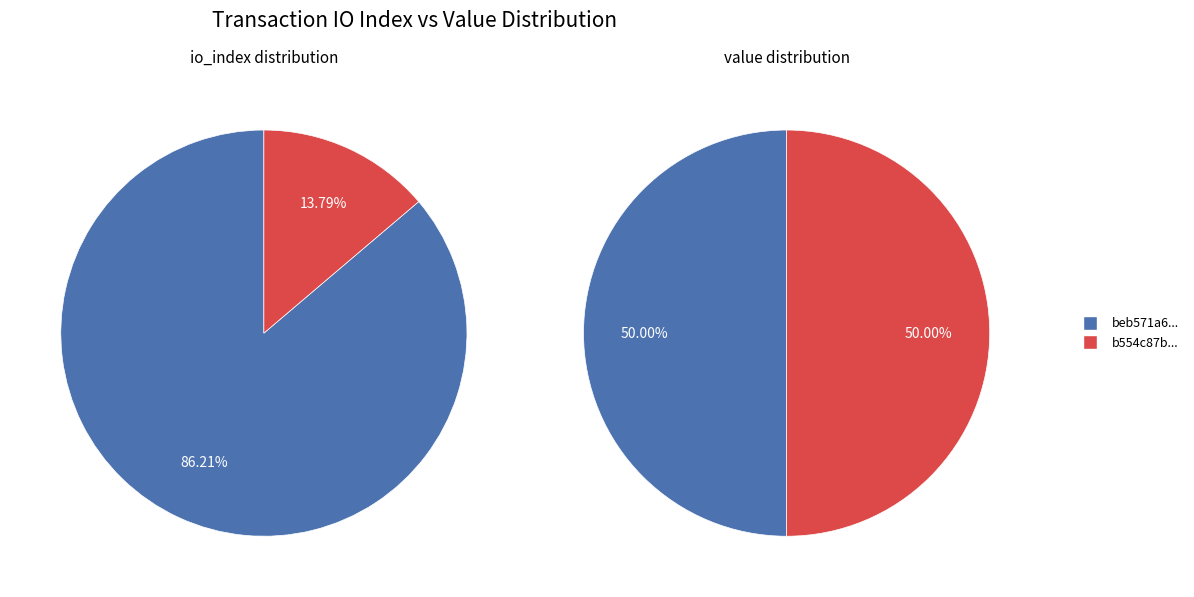

Combined, do value and io_index account for over 50%?

Yes